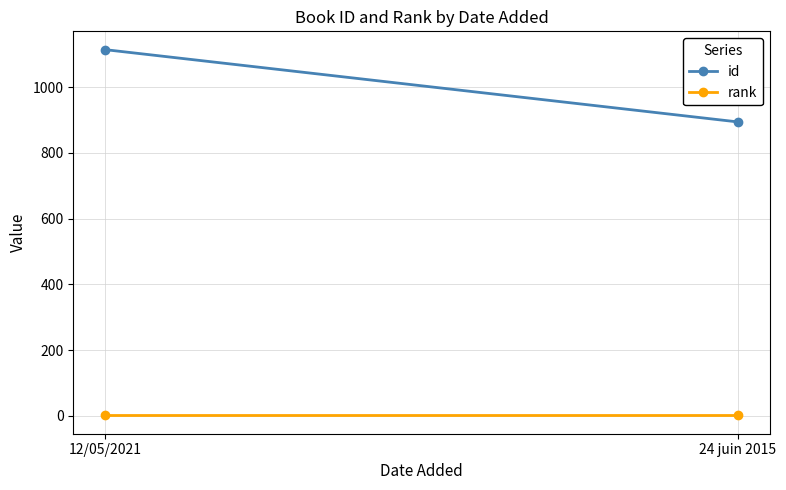

What is the sum of all rank values?

2